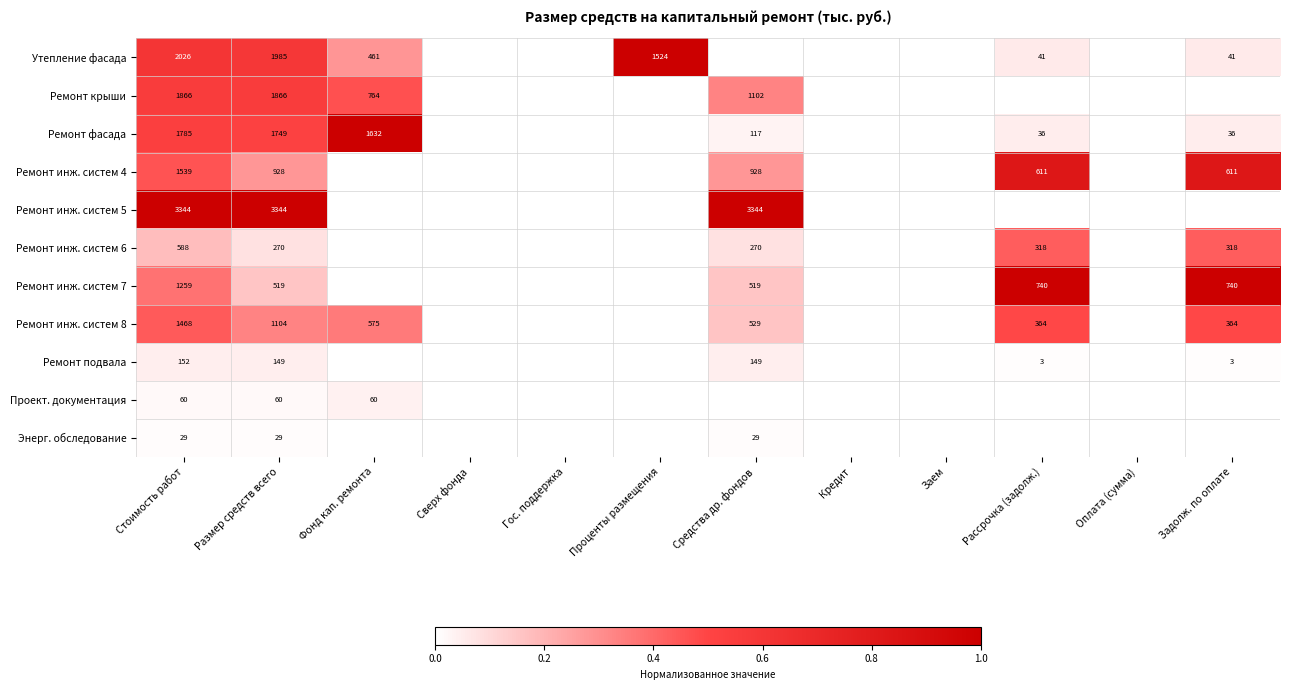

Is it true that Ремонт инж. систем 6 equals 318 at Рассрочка (задолж.)?

True